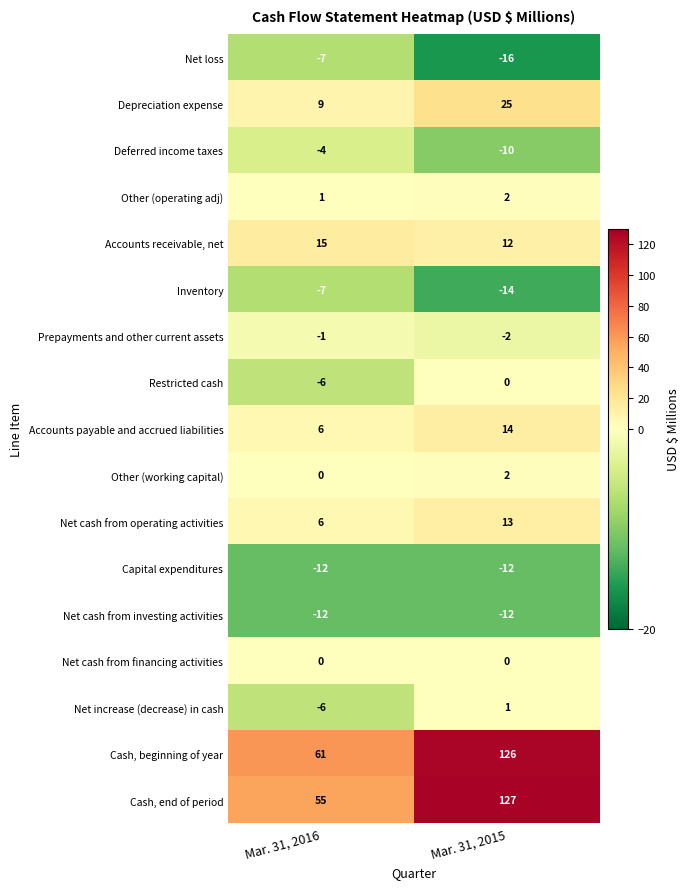

Which series has the largest total across all categories?

Cash, beginning of year